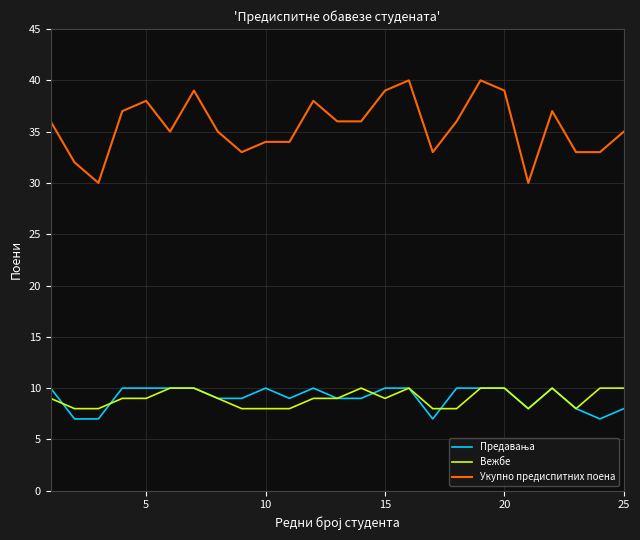

How many lines are shown in the chart?

3